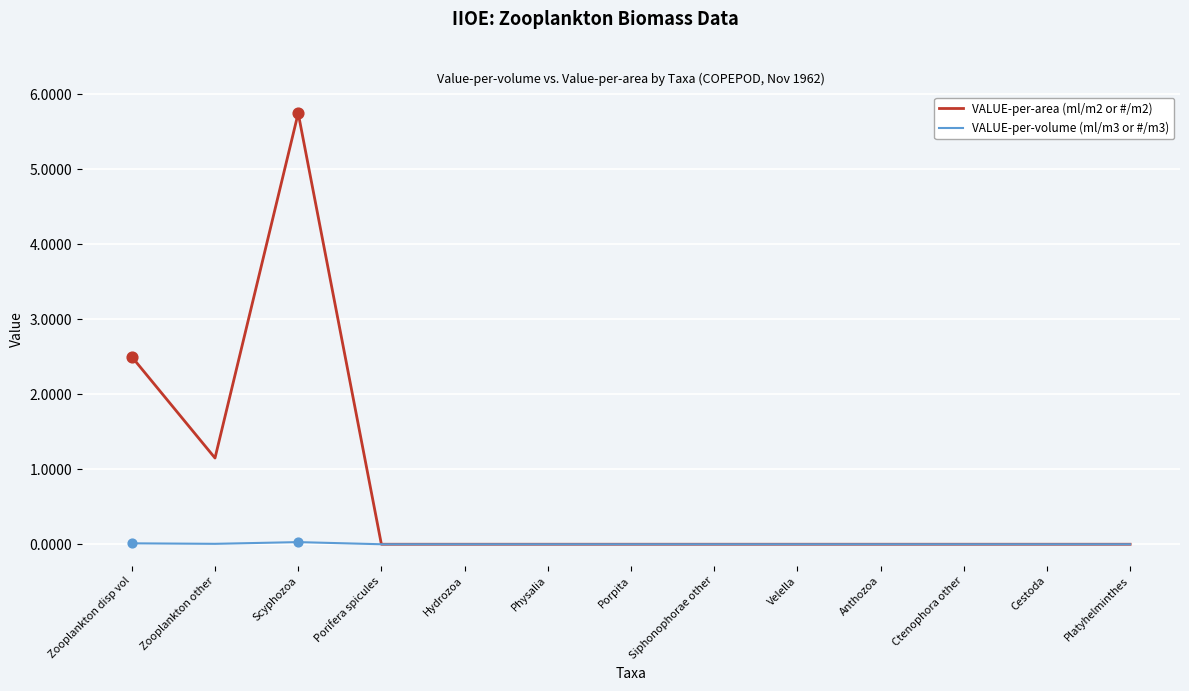

At which category is the sum across all series the highest?

Scyphozoa